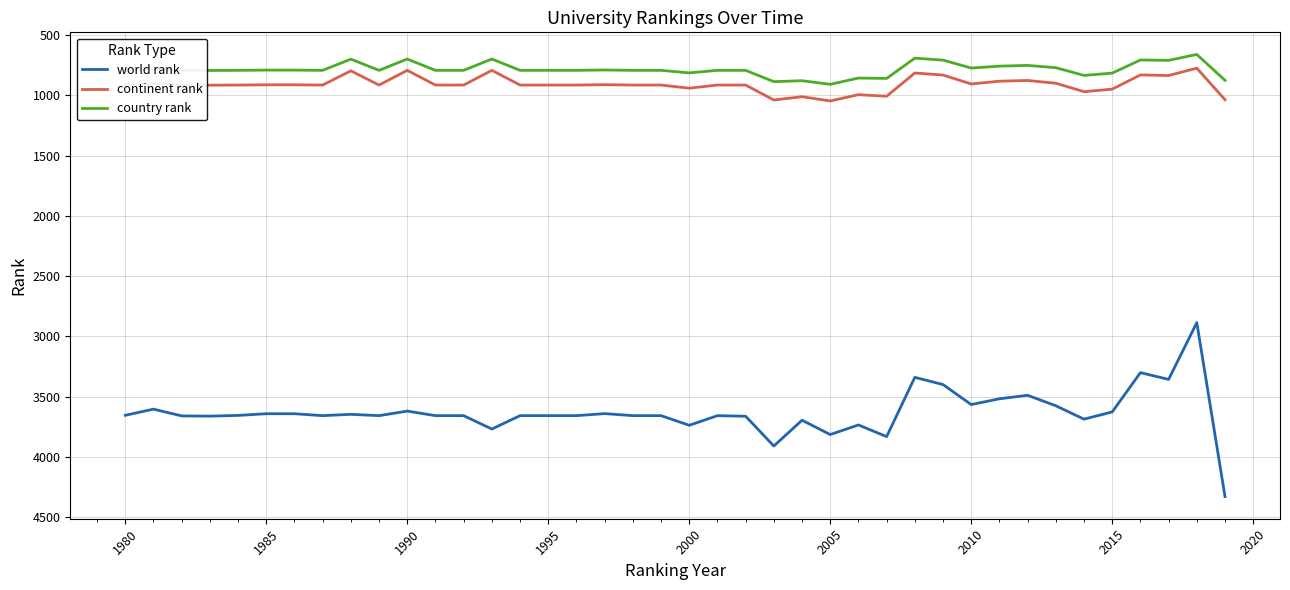

Which series has the largest total across all categories?

world rank